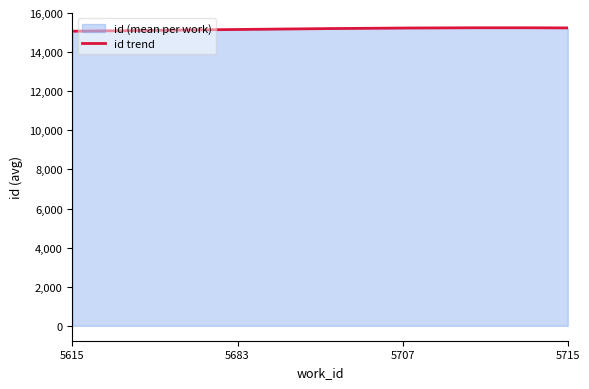

Reading left to right, transcribe all the data shown in this chart.

5615=15059	5615=15060	5615=15062	5615=15093	5683=15158	5683=15159	5707=15231	5715=15232	5715=15244